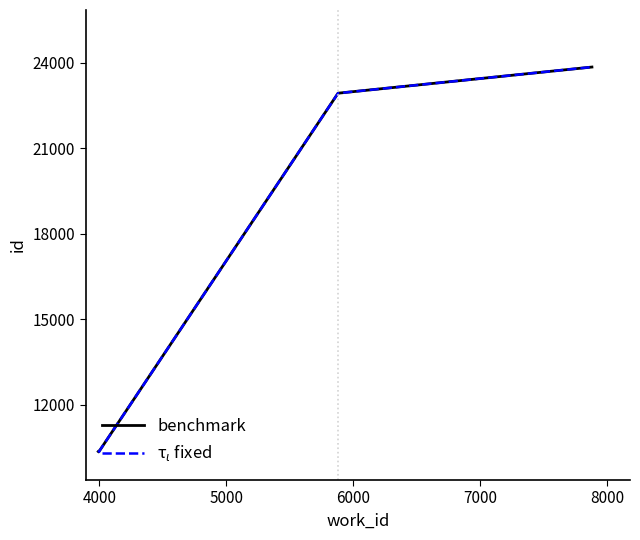

Does the chart have visible grid lines?

No